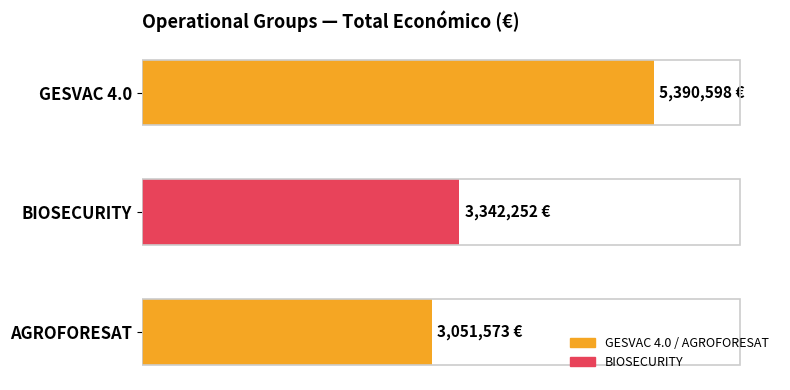

Rank the categories by value from highest to lowest.

GESVAC 4.0, BIOSECURITY, AGROFORESAT